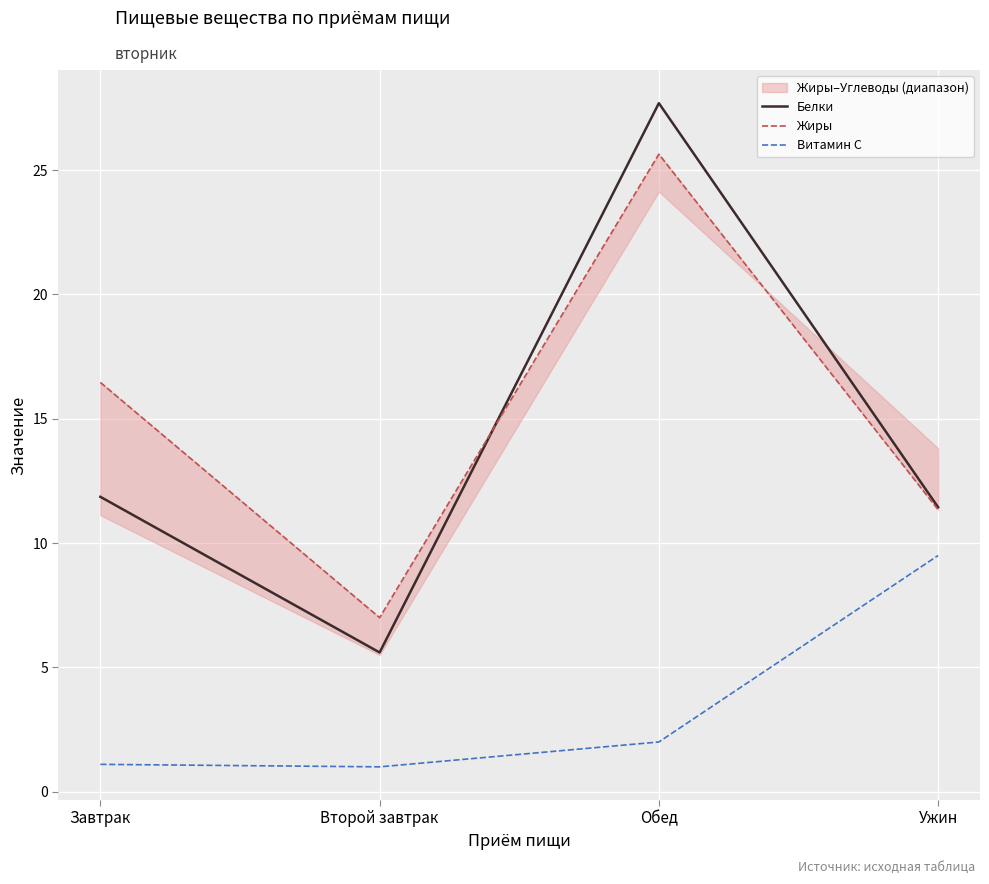

At Обед, list the series in order from largest to smallest.

Белки, Жиры, Витамин С